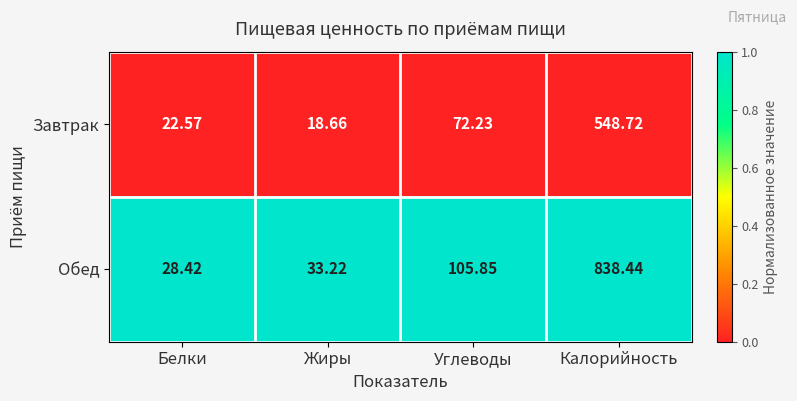

Rank the series by their average value, from highest to lowest.

Обед, Завтрак